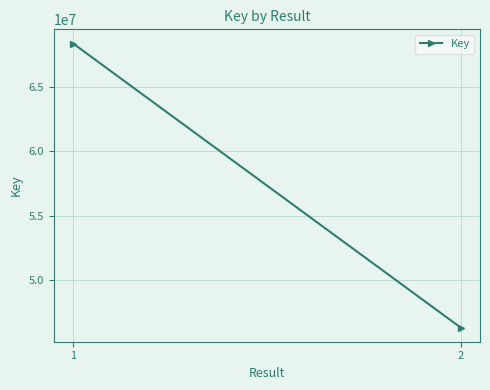

The value at 2 is 16836401. True or false?

False